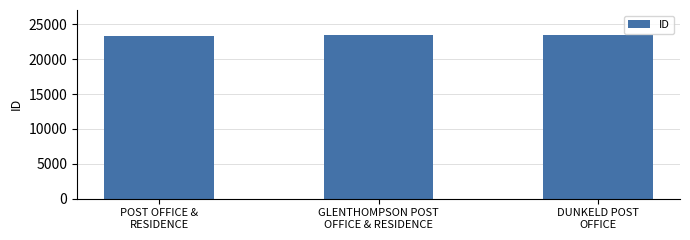

Are the bars horizontal?

No